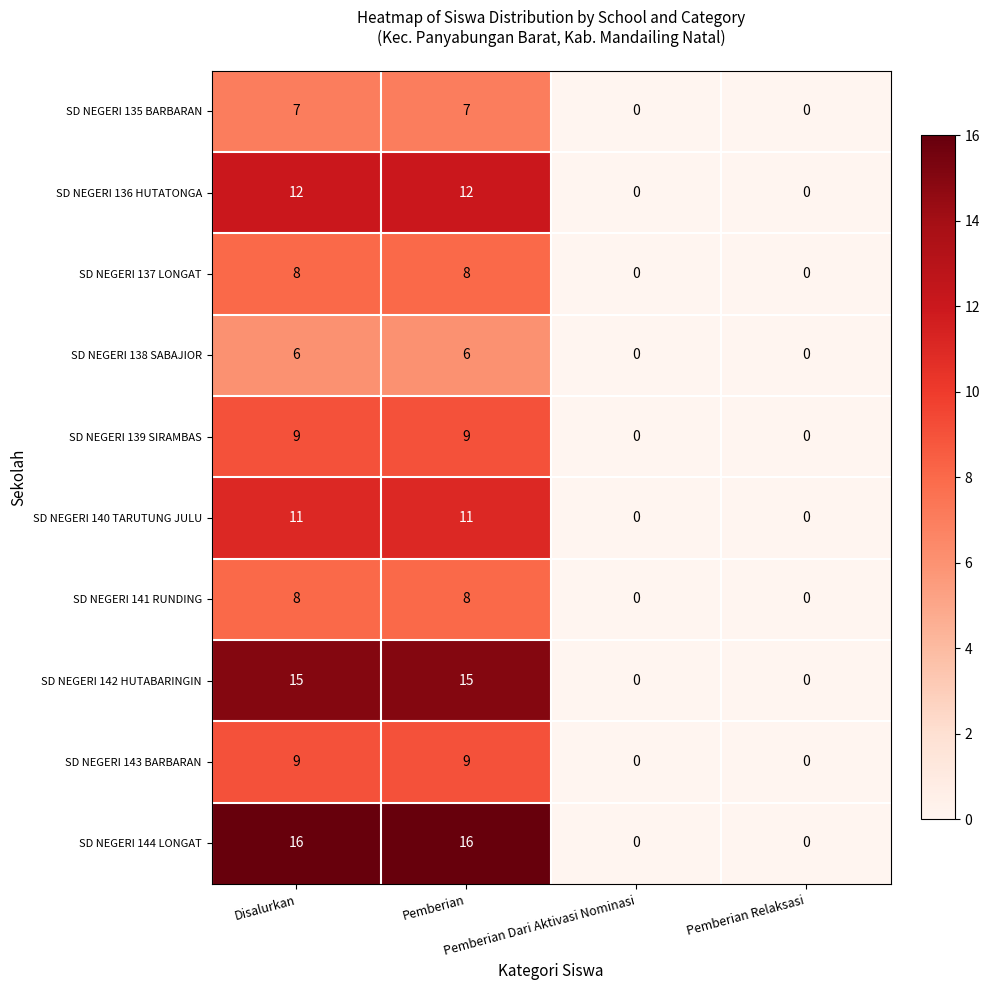

Count the SD NEGERI 135 BARBARAN values in the range 0 to 7.

4